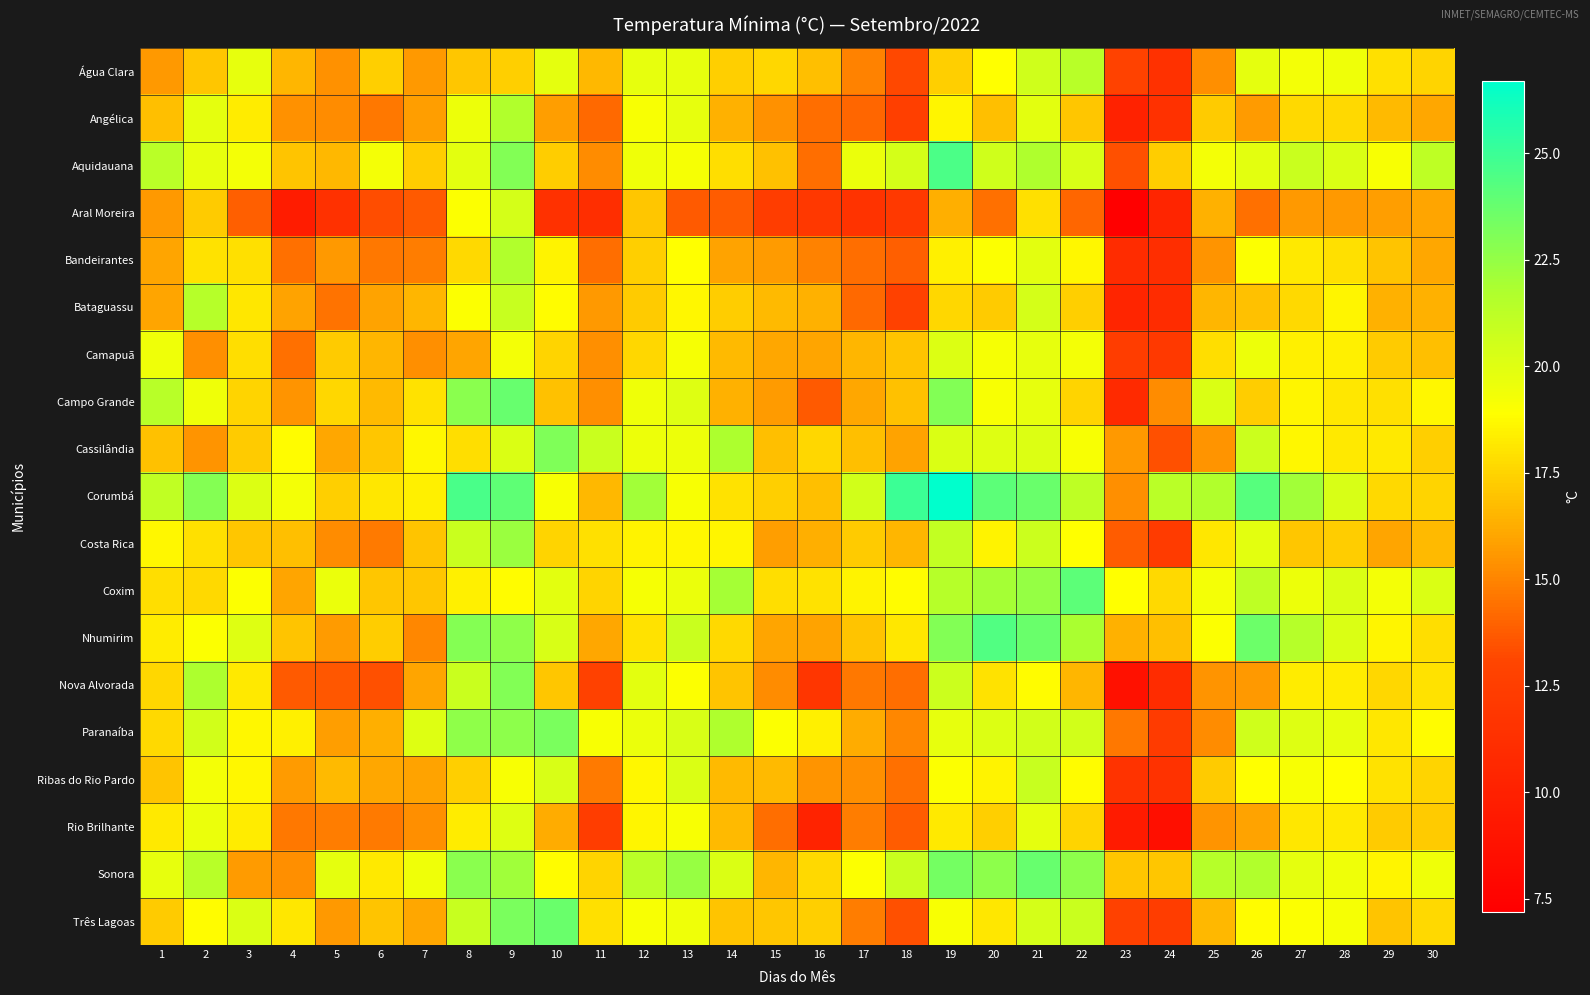

At how many categories does at least one series exceed 14?

30